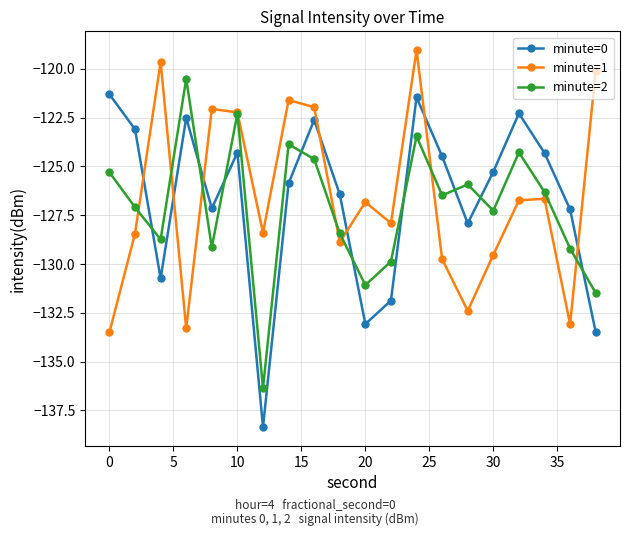

After their last crossing, which series has the higher values: minute=1 or minute=0?

minute=1